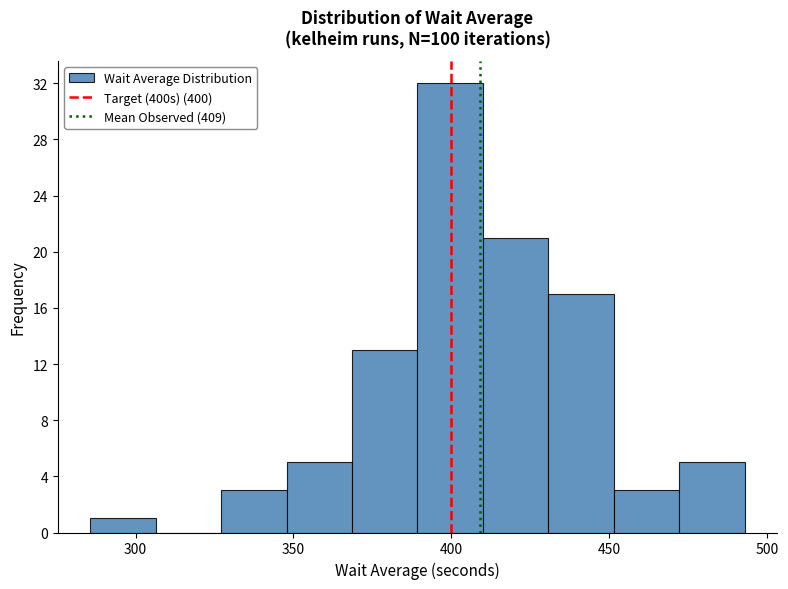

Over which range of the x-axis is the bar tallest?

390 to 410